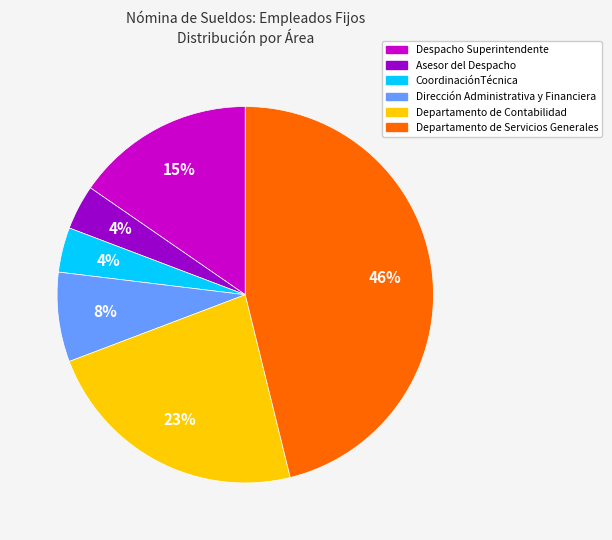

Do Dirección Administrativa y Financiera and Departamento de Contabilidad together represent more than half of the pie?

No